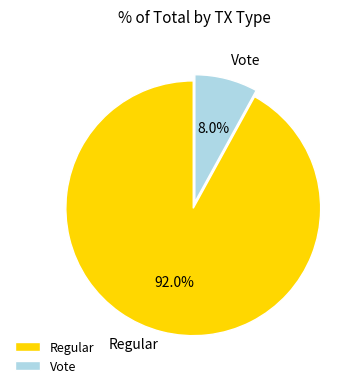

Is Regular the majority of the pie?

Yes